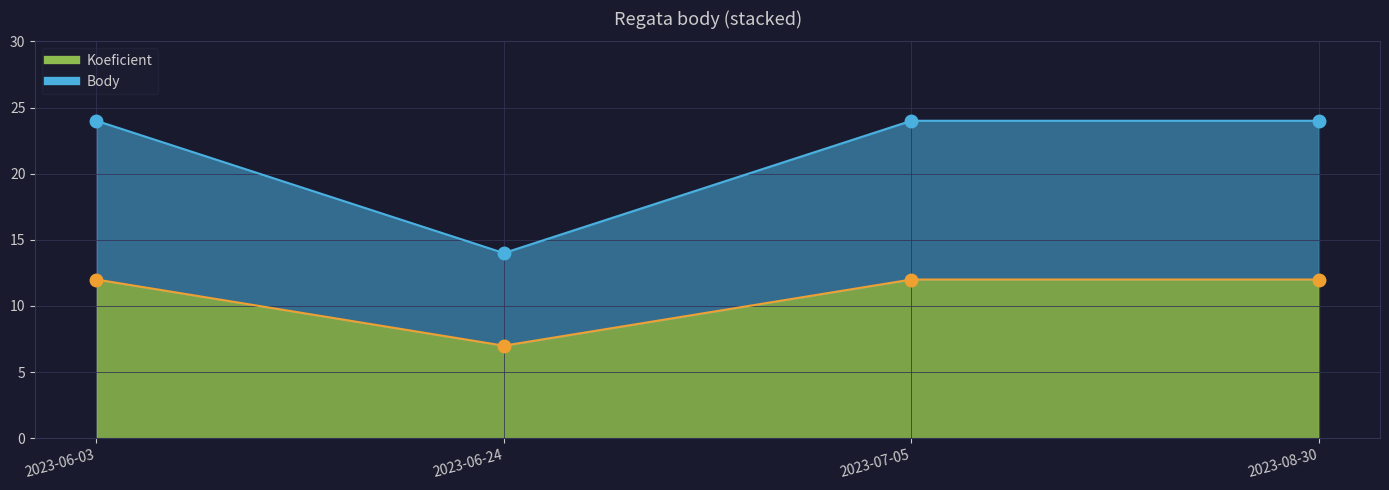

True or false: Koeficient and Body cross at least once.

False